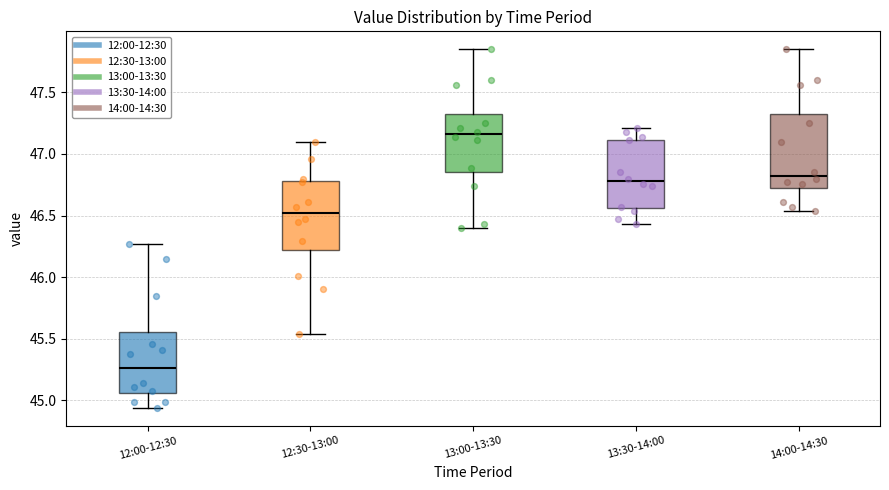

Reading left to right, transcribe this box plot: for each box, give where its median line is, the range the box spans, and where its two whiskers end, as read against the y-axis. The values are not printed on the chart, so give them approximately, as read against the axis.

12:00-12:30: median 45.25, box 45.05 to 45.55, whiskers 44.95 to 46.25
12:30-13:00: median 46.50, box 46.20 to 46.80, whiskers 45.55 to 47.10
13:00-13:30: median 47.15, box 46.85 to 47.35, whiskers 46.40 to 47.85
13:30-14:00: median 46.80, box 46.55 to 47.10, whiskers 46.45 to 47.20
14:00-14:30: median 46.85, box 46.70 to 47.35, whiskers 46.55 to 47.85